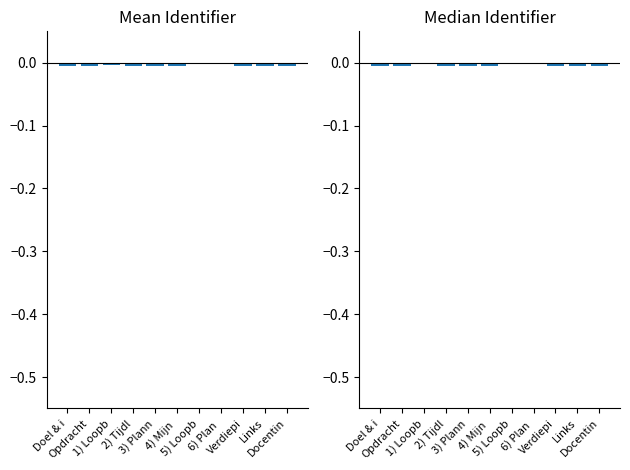

Between Opdracht and 2) Tijdl, which is larger?

2) Tijdl